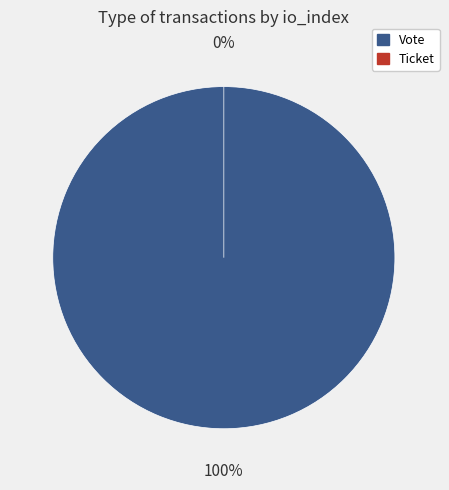

Does any single category account for the majority?

Yes